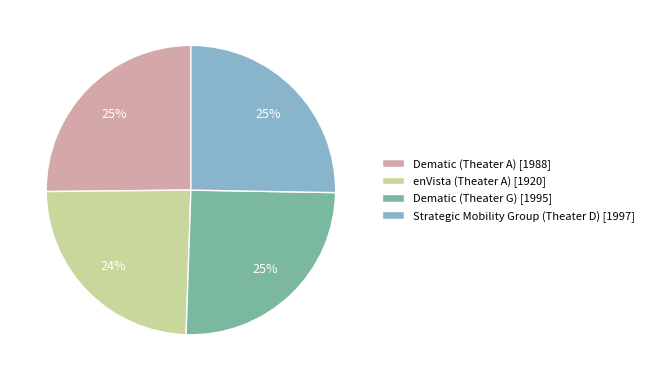

Between Dematic (Theater G) and enVista (Theater A), which is larger?

Dematic (Theater G)